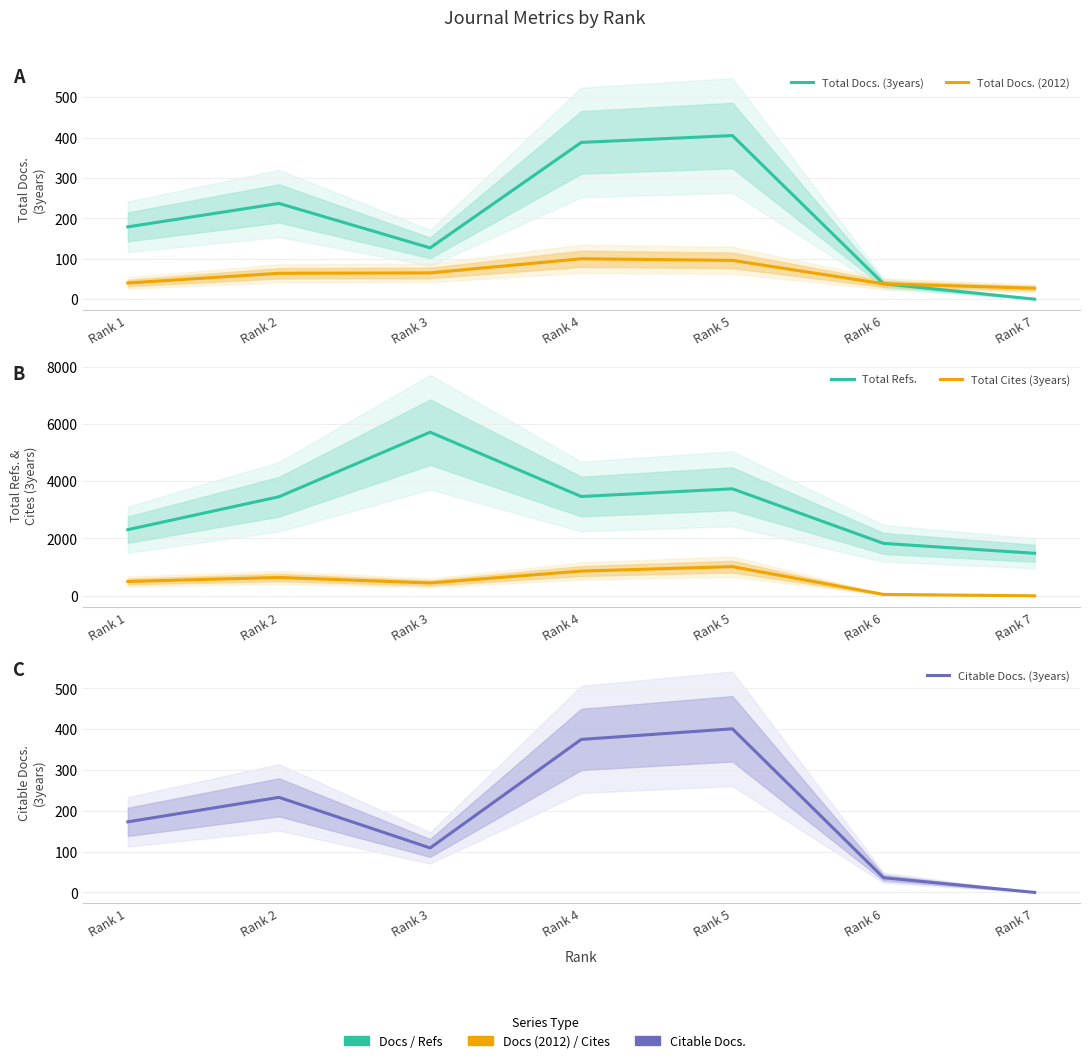

What is the total value across all series at Rank 6?

1989